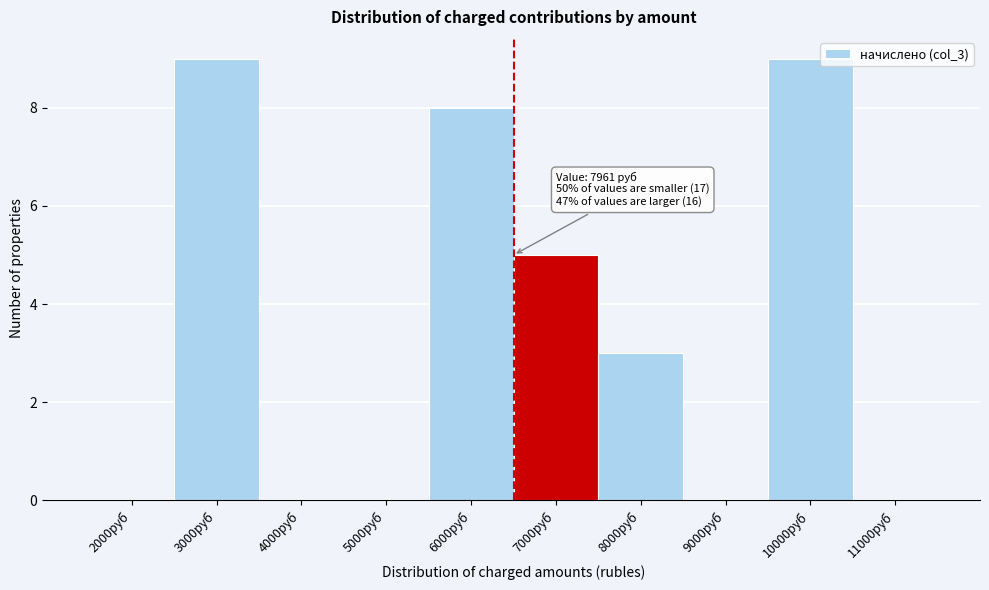

Reading left to right, list all the values displayed in this chart.

2000руб=0	3000руб=9	4000руб=0	5000руб=0	6000руб=8	7000руб=5	8000руб=3	9000руб=0	10000руб=9	11000руб=0